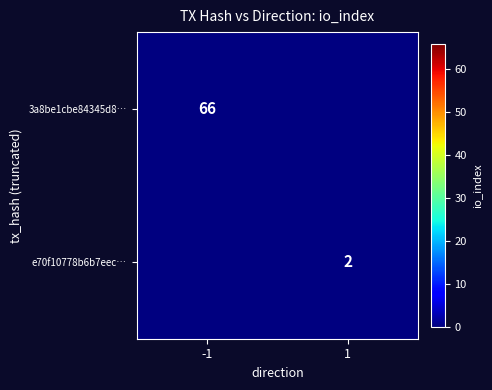

How many data points does each series have?

2